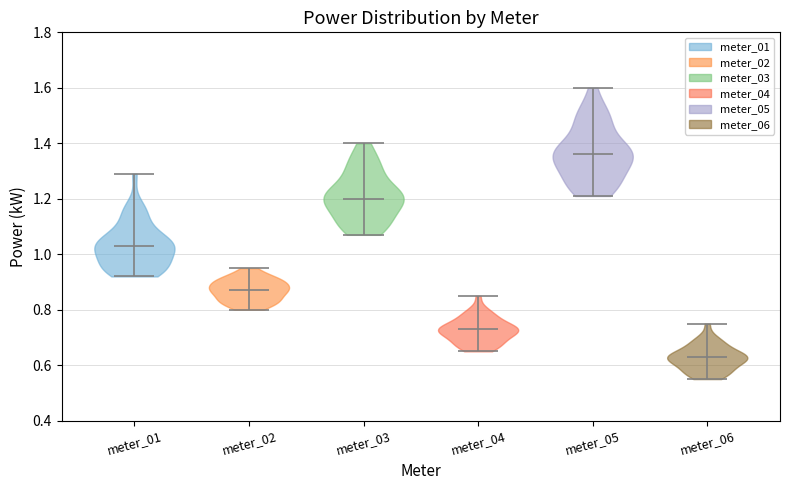

Reading left to right, read every violin against the y-axis: where its median line is, and the lowest and highest points it reaches. The values are not printed on the chart, so give them approximately, as read against the axis.

meter_01: median line 1.04, lowest point 0.92, highest point 1.30
meter_02: median line 0.88, lowest point 0.80, highest point 0.96
meter_03: median line 1.20, lowest point 1.08, highest point 1.40
meter_04: median line 0.74, lowest point 0.66, highest point 0.86
meter_05: median line 1.36, lowest point 1.22, highest point 1.60
meter_06: median line 0.64, lowest point 0.56, highest point 0.76